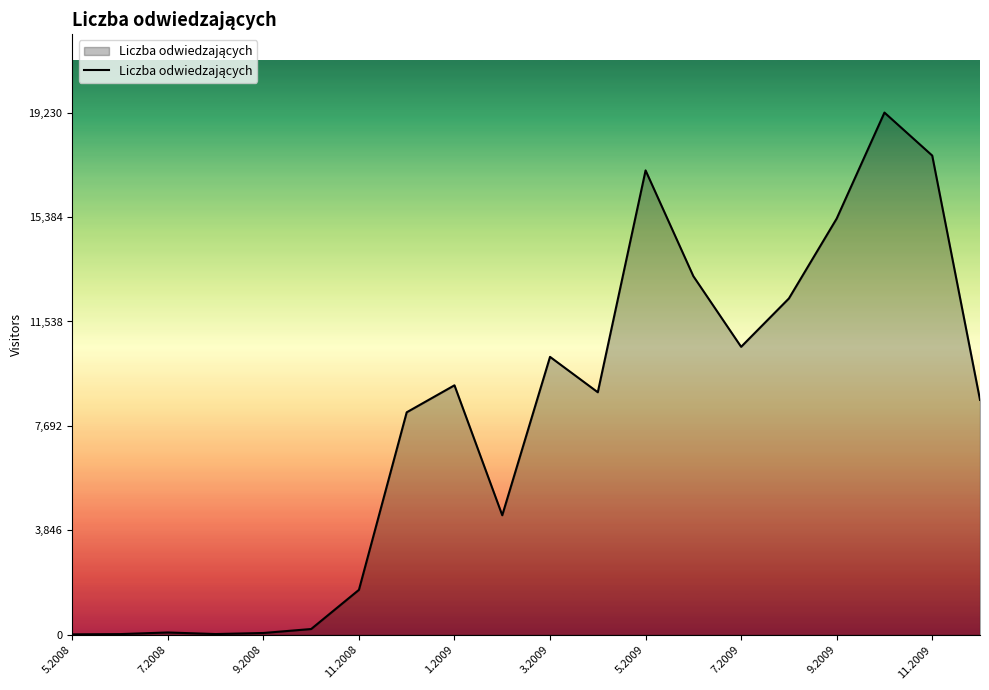

What is the maximum value shown in the chart?

19230